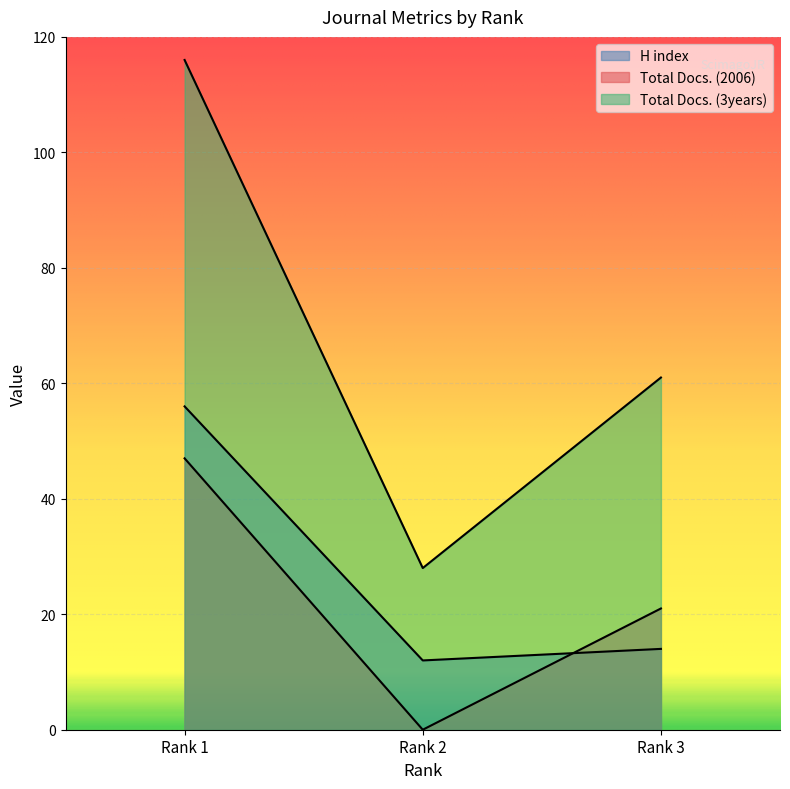

Which series changed the most between Rank 1 and Rank 3?

Total Docs. (3years)